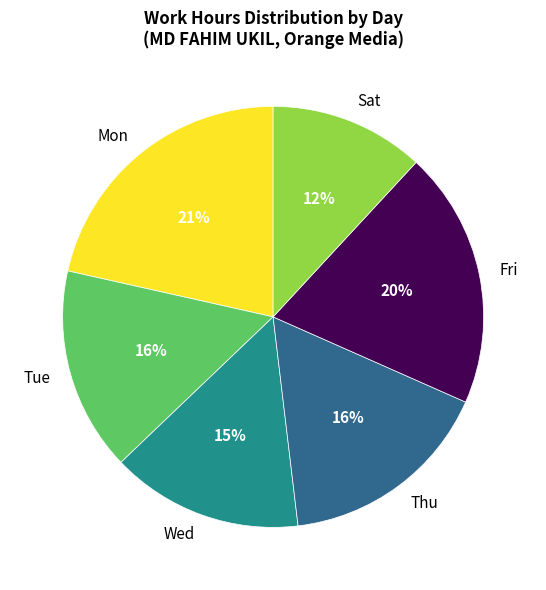

To the nearest percent, what is the difference between the Tue and Sat slice percentages?

4%